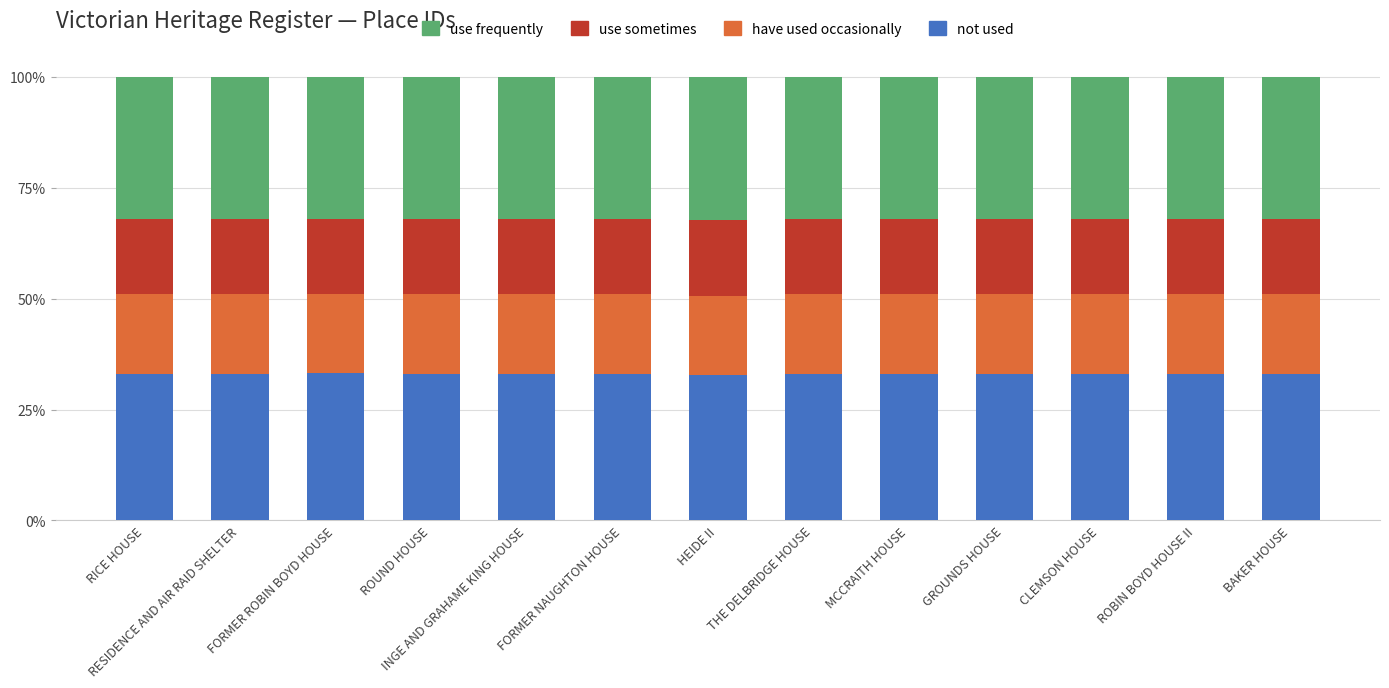

Read the not used value at MCCRAITH HOUSE.

33.0